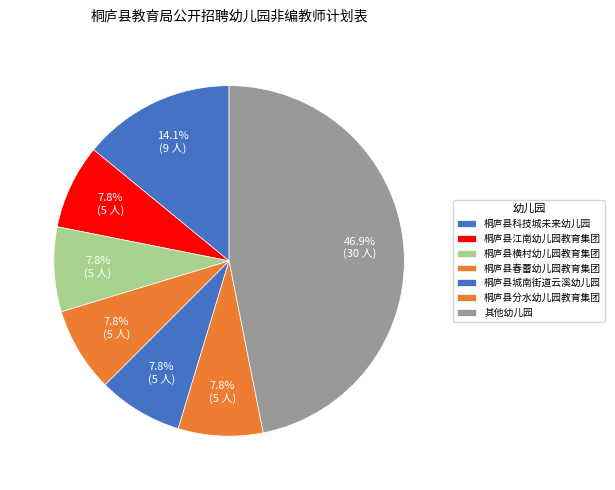

How many slices are in this pie chart?

7